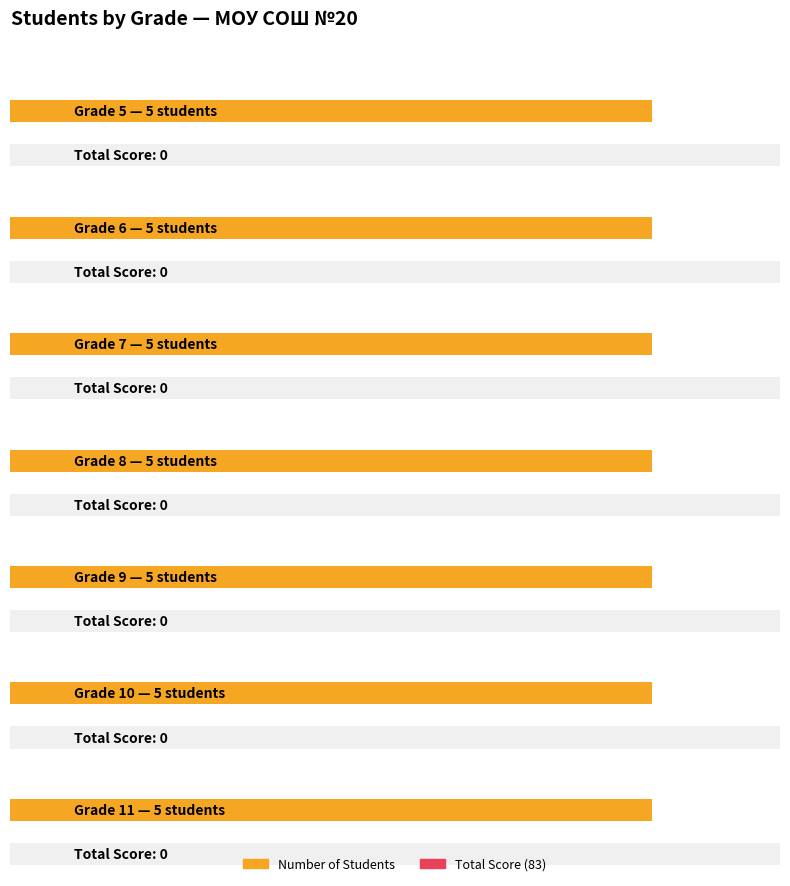

At which category is the sum across all series the highest?

5